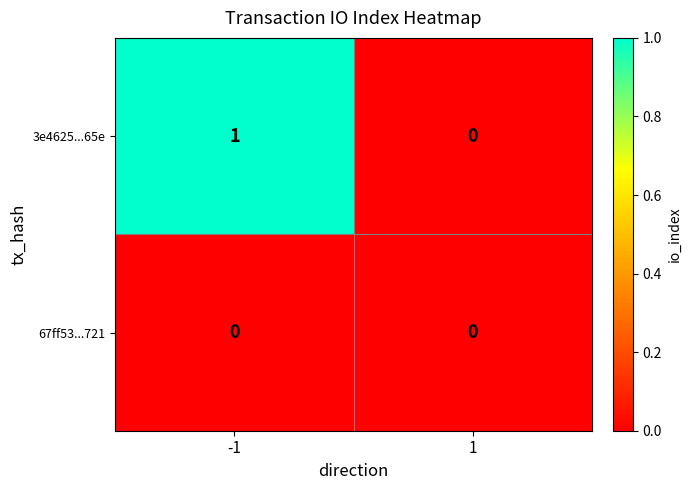

Which series has the largest range (max minus min)?

3e4625...65e